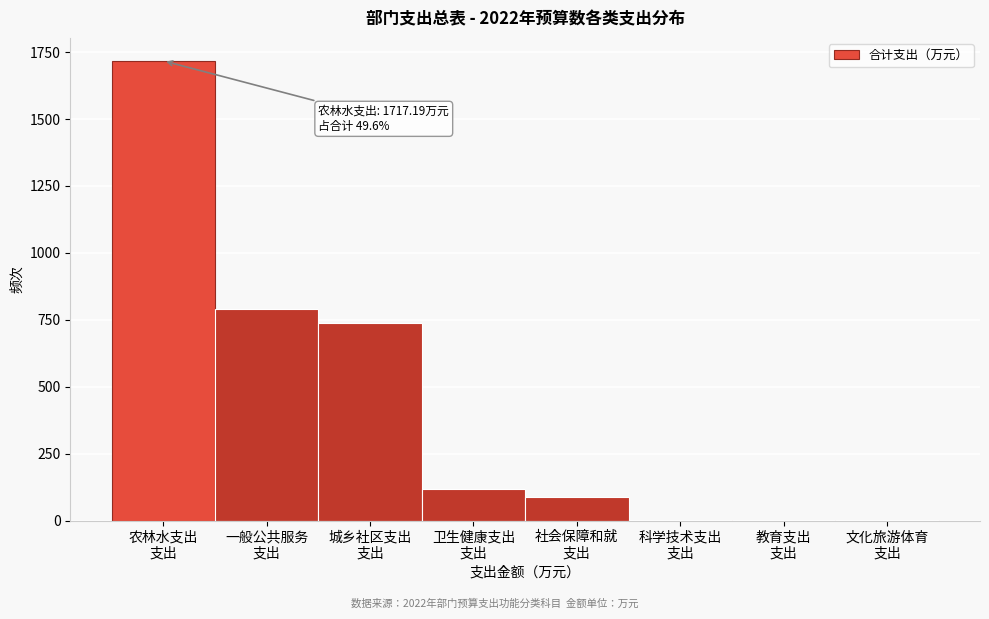

What is the maximum value shown in the chart?

1717.2